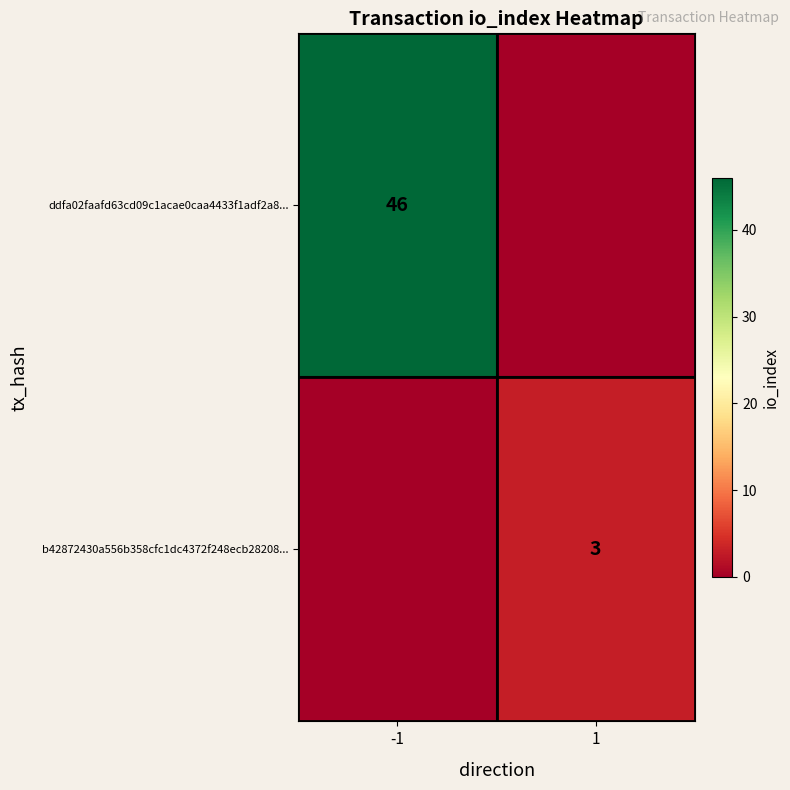

True or false: ddfa02faafd63cd09c1acae0caa4433f1adf2a8... has a value of 46 at -1.

True